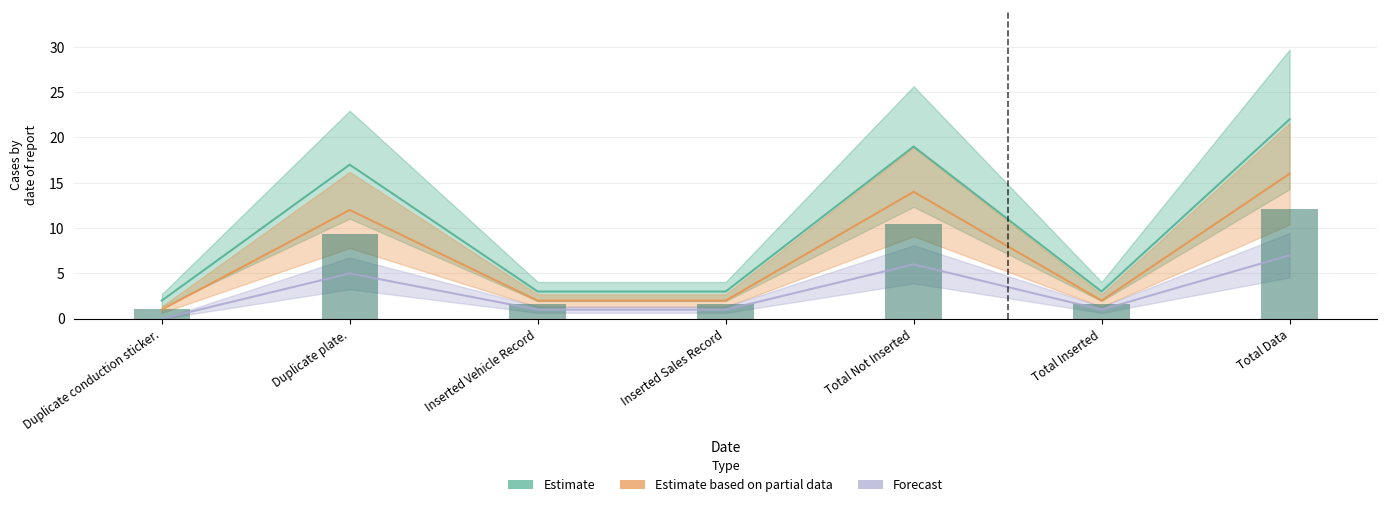

Which series has the largest range (max minus min)?

Estimate